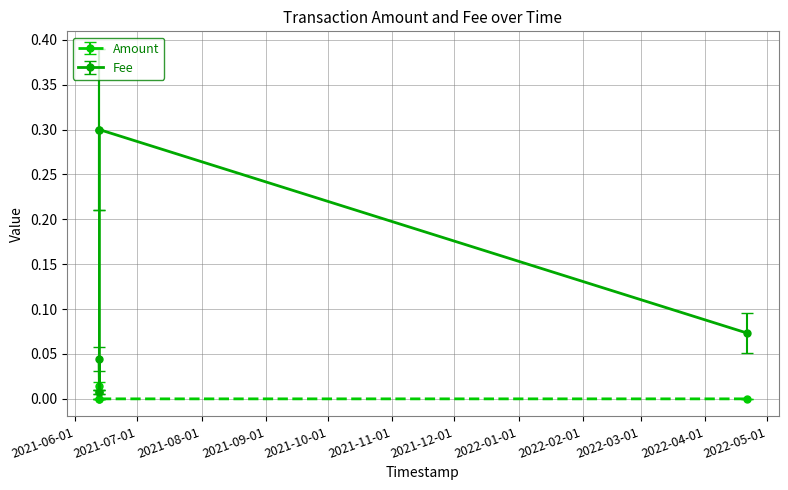

True or false: Fee has more than 1 interior local peaks.

False